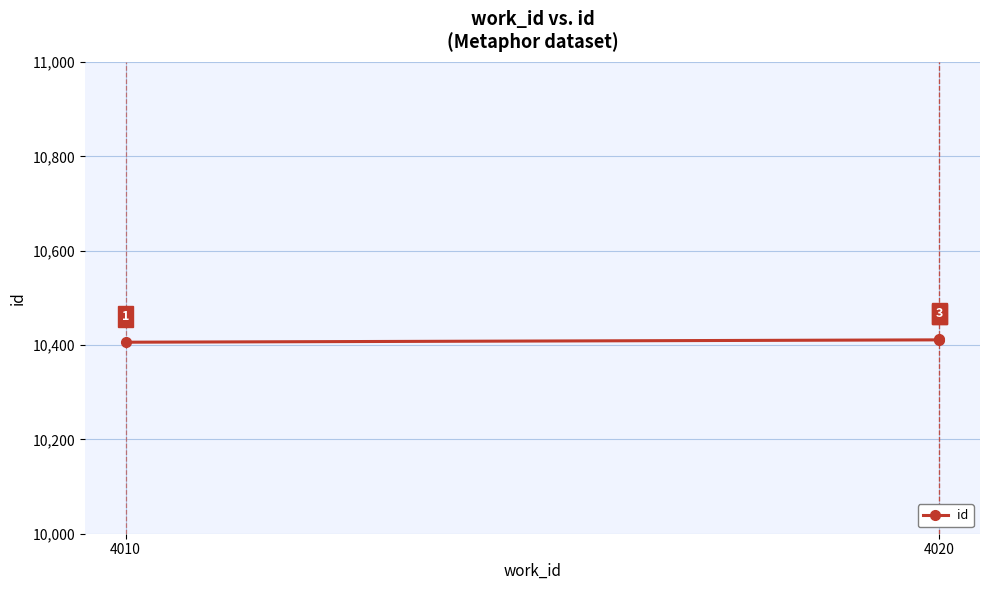

What is the greatest value displayed?

10412